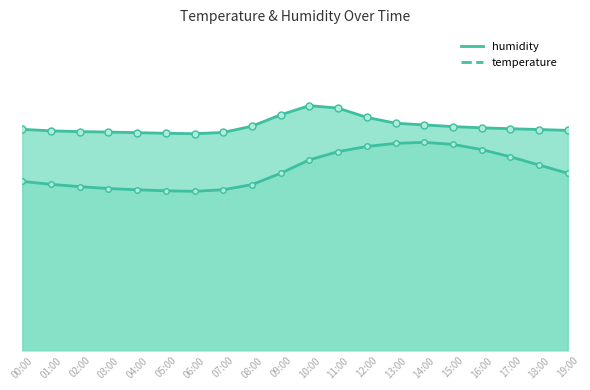

How many interior local valleys does the temperature series have?

1